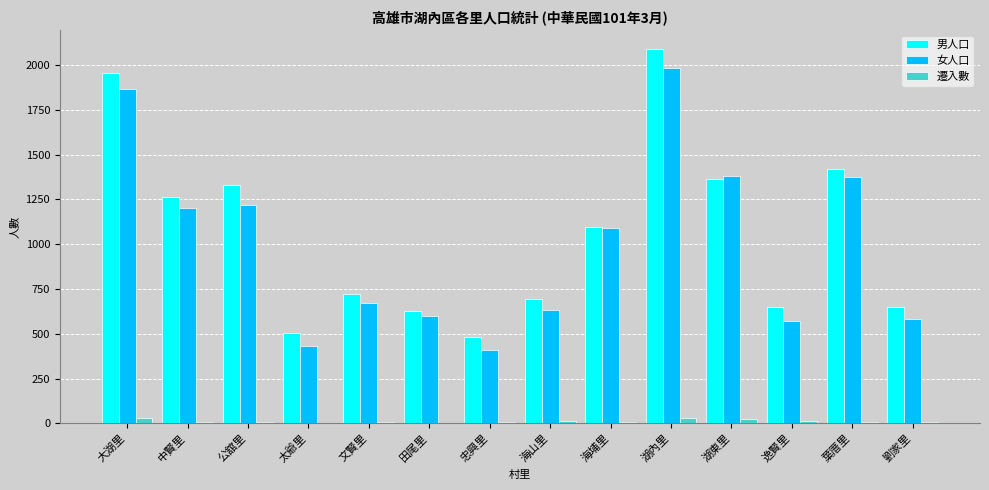

The value of 女人口 at 湖內里 is 1984. True or false?

True